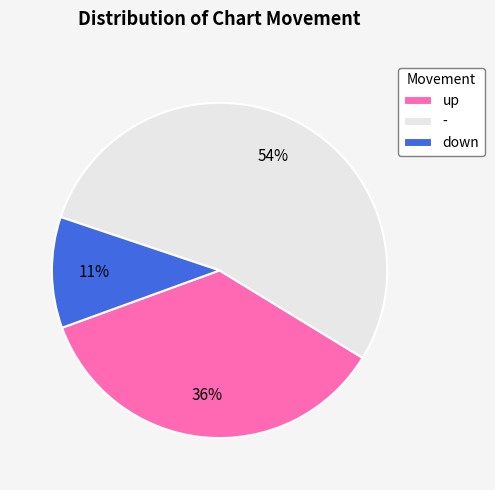

Count the number of slices in the pie.

3